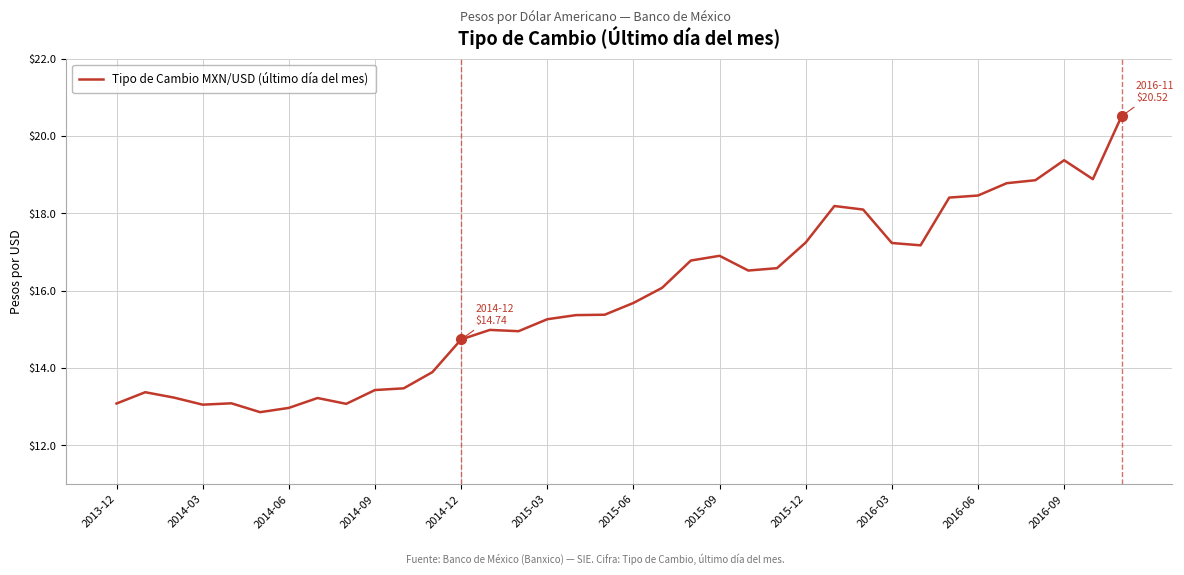

What is the minimum value shown in the chart?

12.9